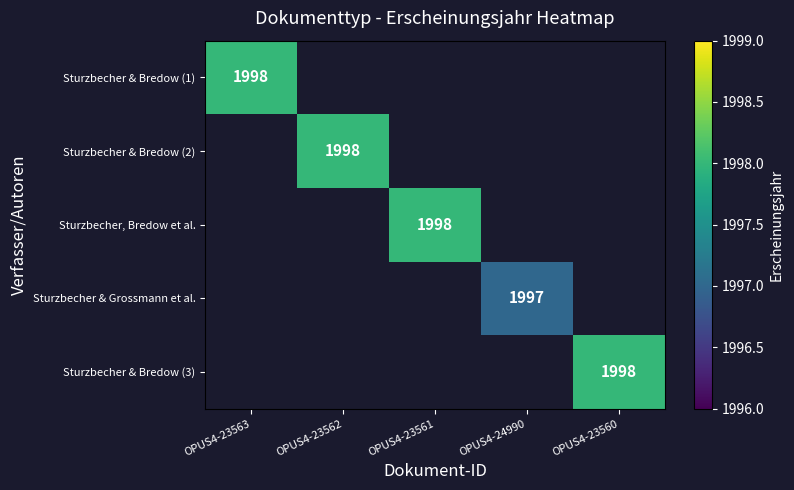

True or false: Sturzbecher & Bredow (2) has a value of 1998 at OPUS4-23562.

True